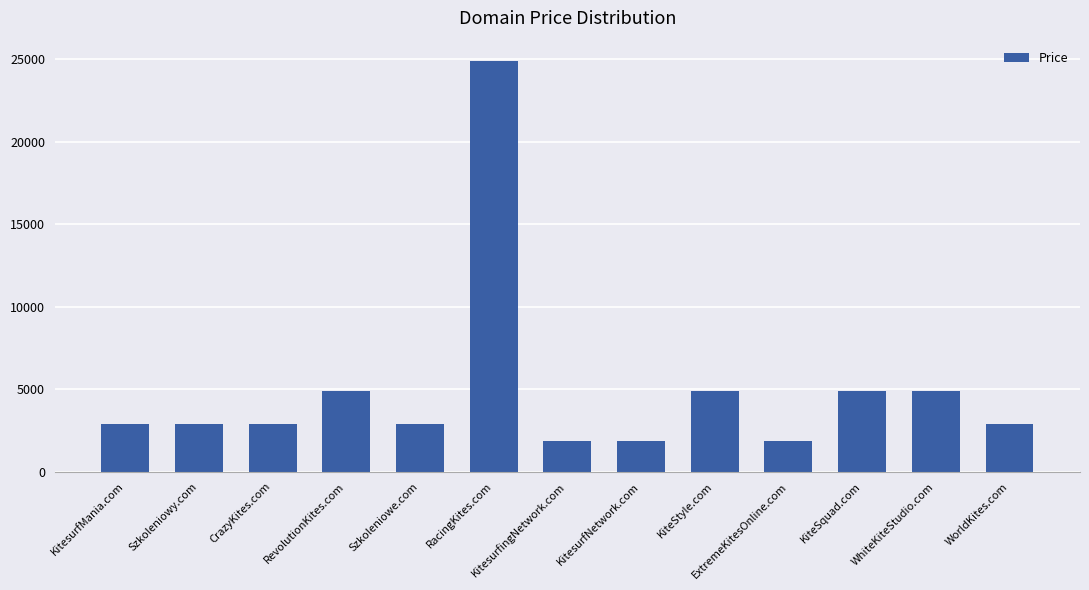

Is it true that the value at KiteSquad.com is 1369?

False